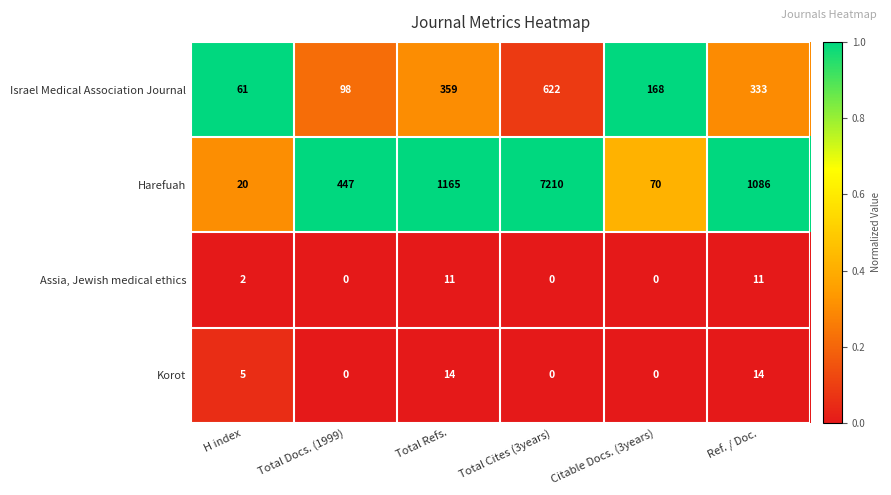

Rank the series by their maximum value, from lowest to highest.

Assia, Jewish medical ethics, Korot, Israel Medical Association Journal, Harefuah